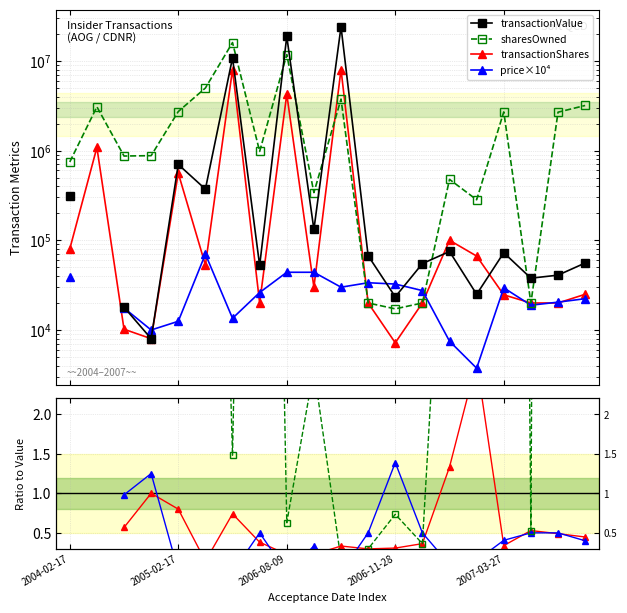

Does the chart display data point markers on the line(s)?

Yes